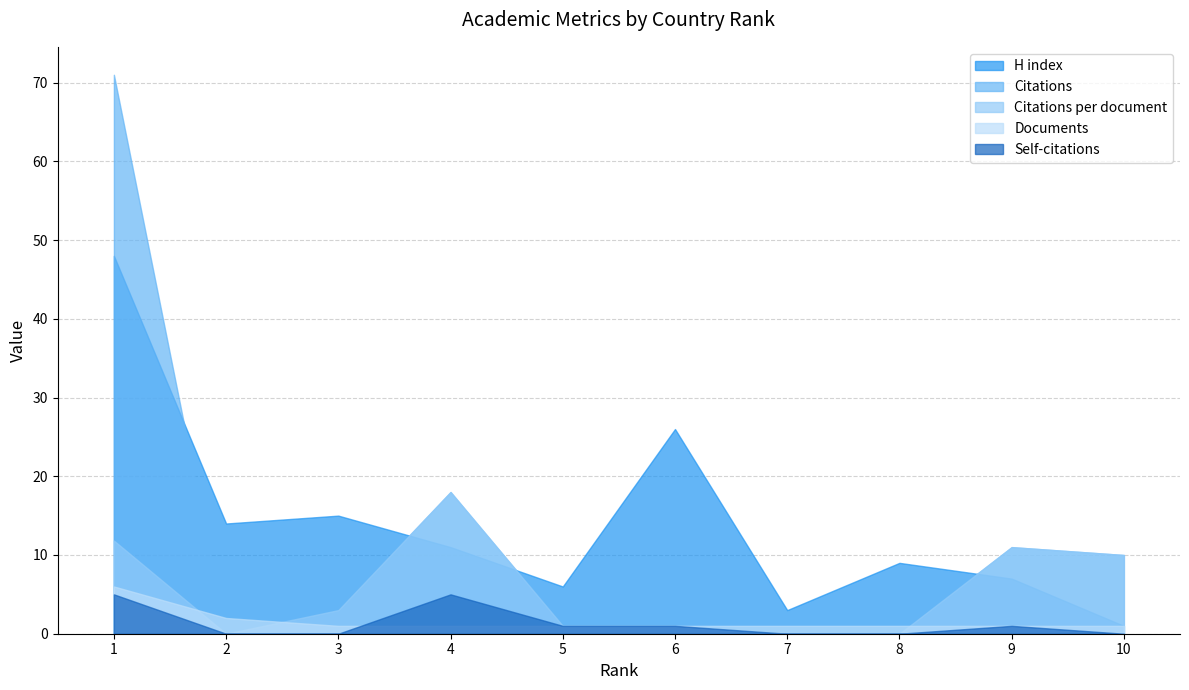

Rank the categories by Citations per document value from highest to lowest.

4, 1, 9, 10, 3, 5, 6, 2, 7, 8